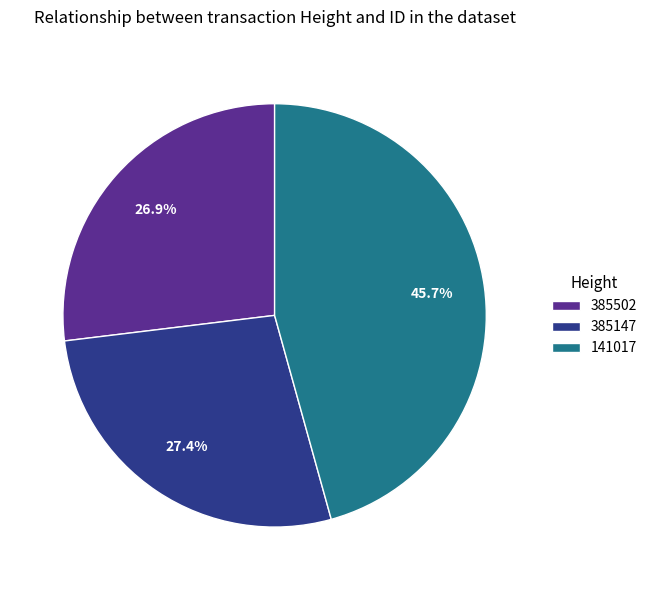

True or false: 385502 accounts for 14% of the total.

False